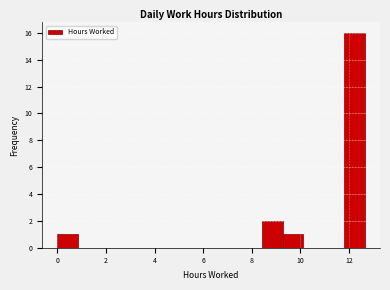

How tall is the bar that spans 8.4 to 9.2 on the x-axis? Neither the bar edges nor the heights are printed on the chart, so give them approximately, as read against the axes.

2